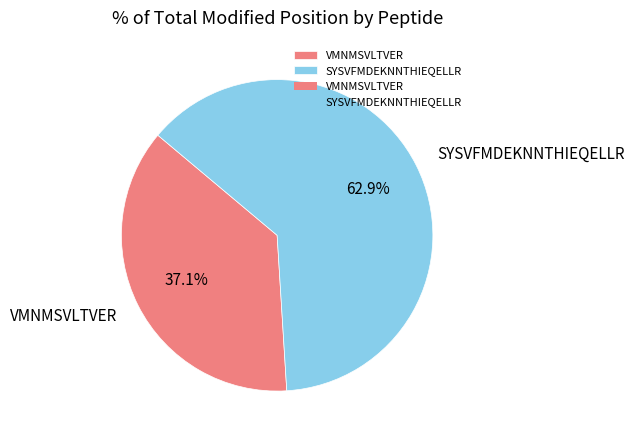

Does SYSVFMDEKNNTHIEQELLR account for over 50% of the chart?

Yes